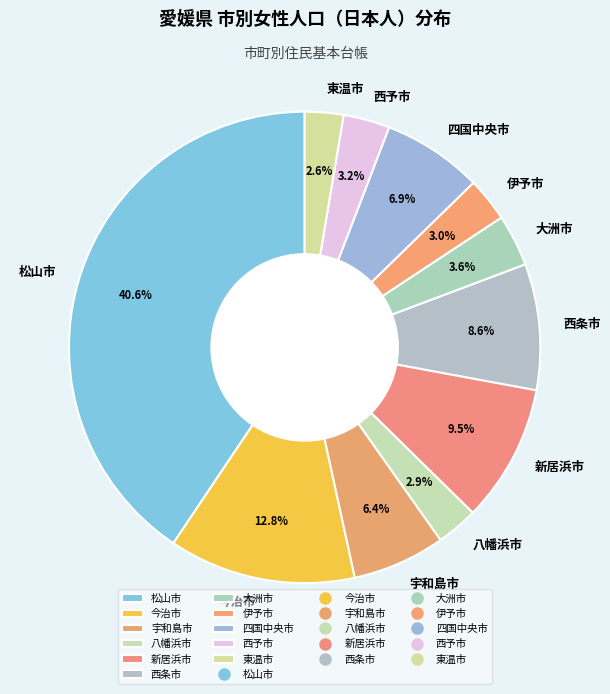

Combined, what portion of the pie is 西条市 and 西予市?

11.8%